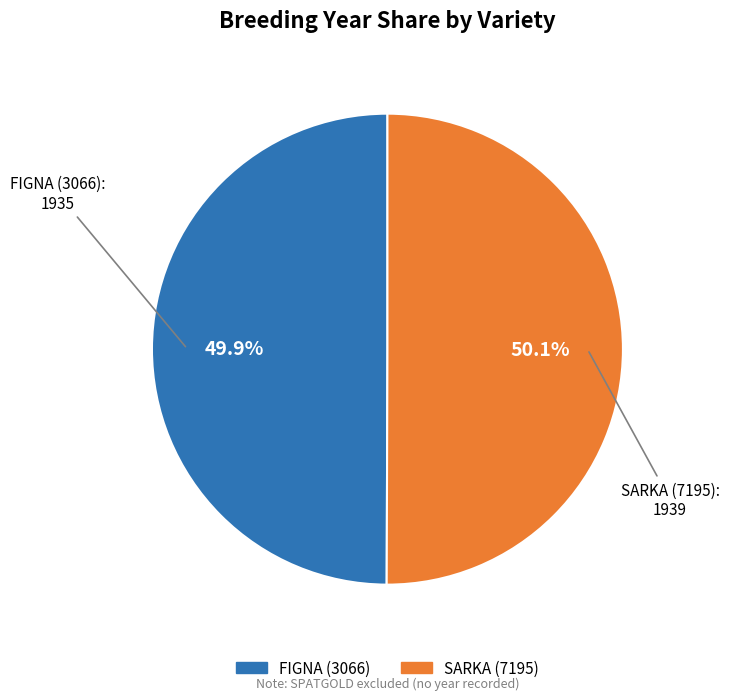

The SARKA (7195) slice represents 57% of the pie. True or false?

False